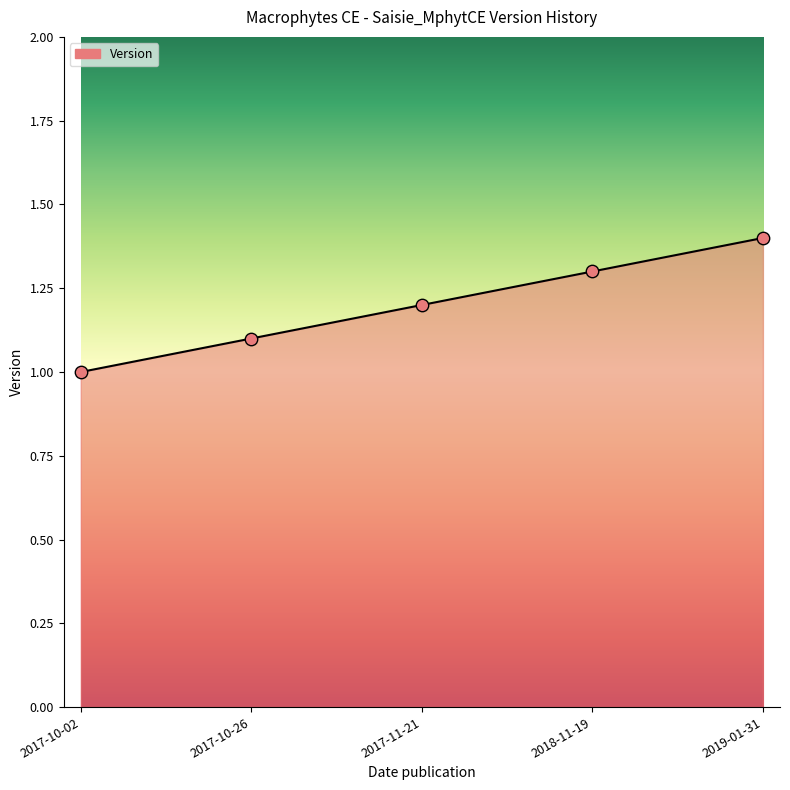

What is the ratio of the value at 2017-11-21 to the value at 2018-11-19?

0.9